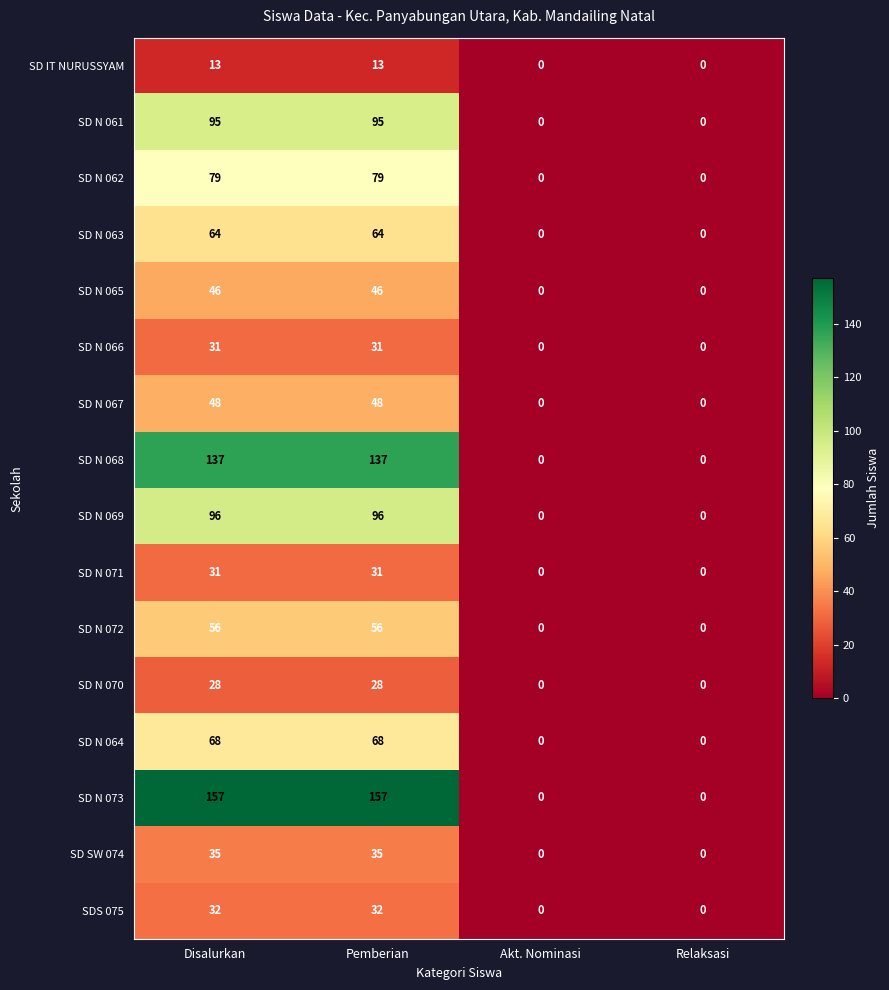

What is the sum of all SD N 069 values?

192